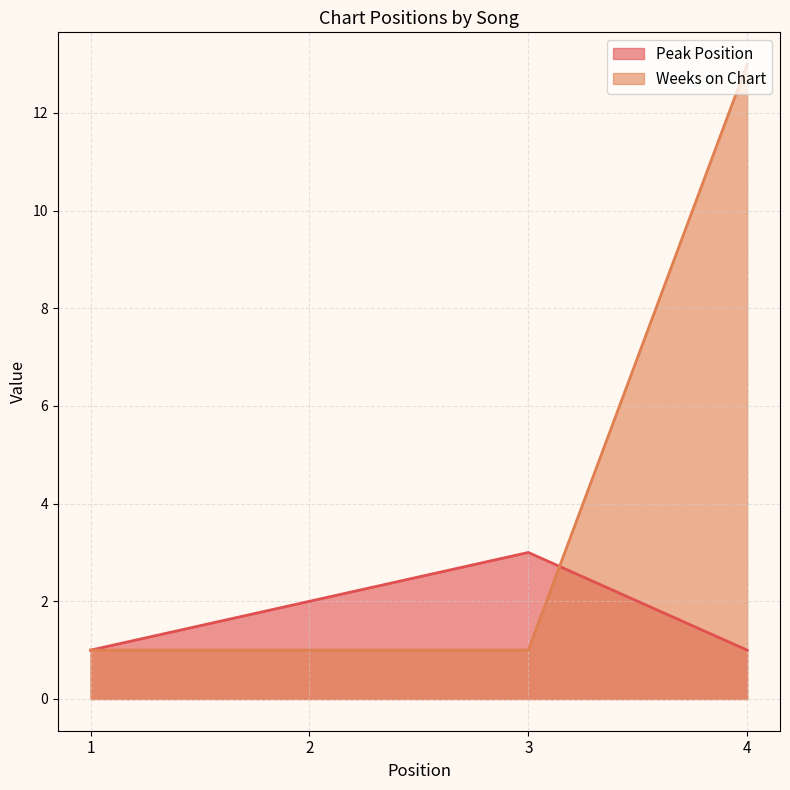

The Weeks on Chart series shows 3 at 4. True or false?

False